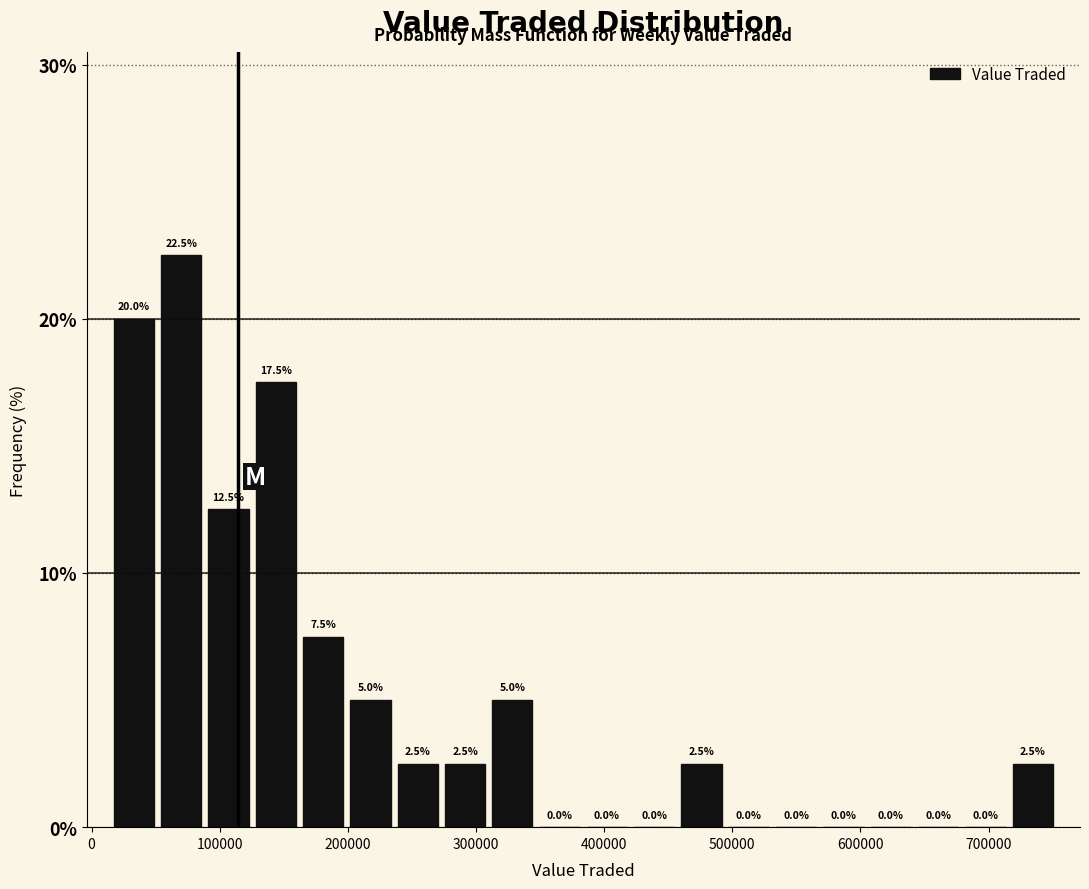

Read against the x-axis, roughly where is the centre of the tallest bar?

70000